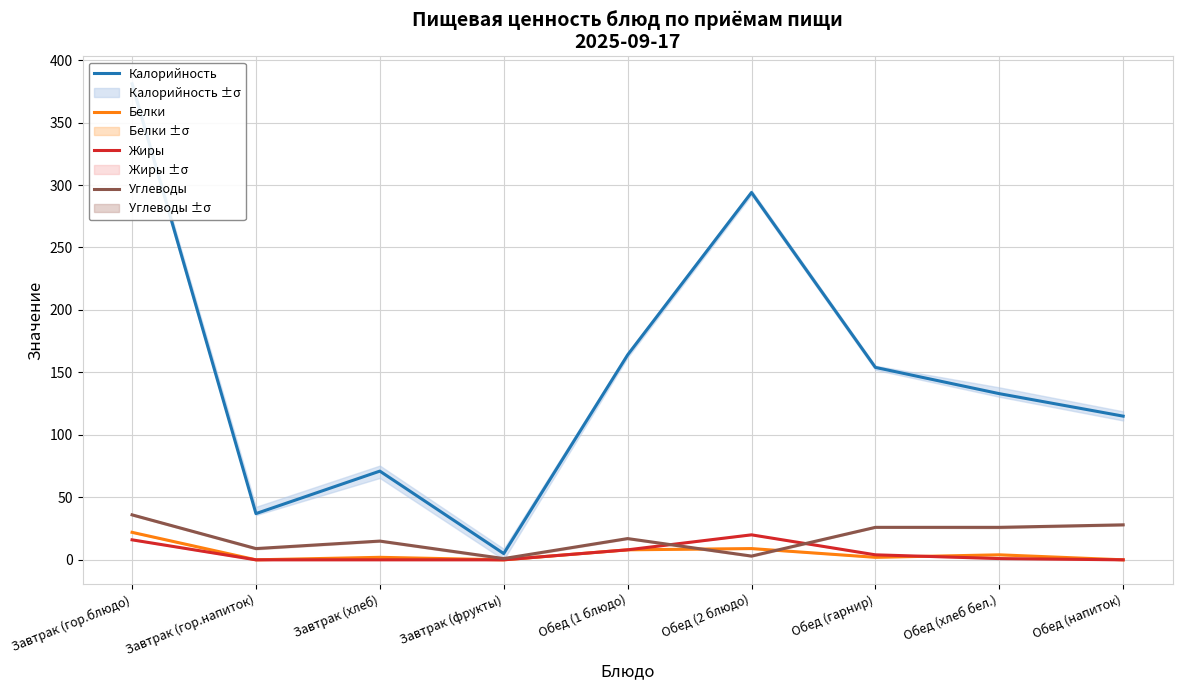

What are all the series names shown in the legend?

Калорийность, Белки, Жиры, Углеводы